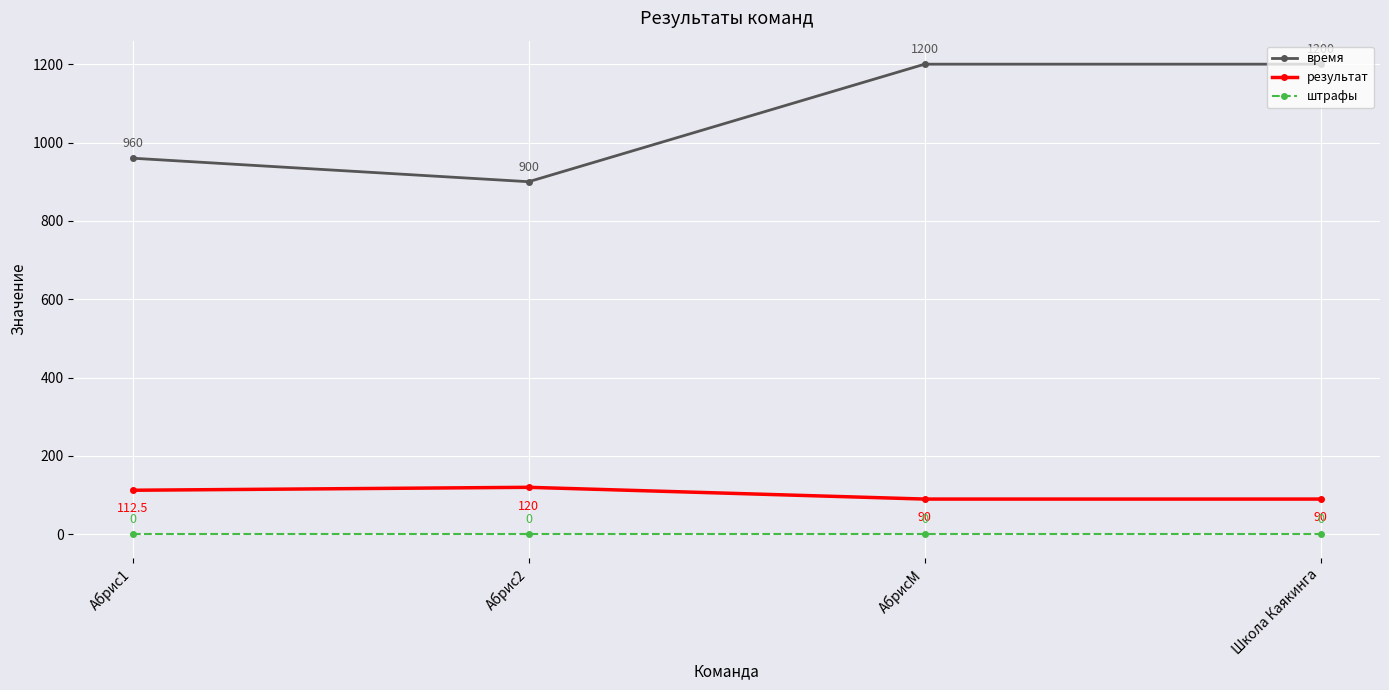

True or false: штрафы and время cross at least once.

False